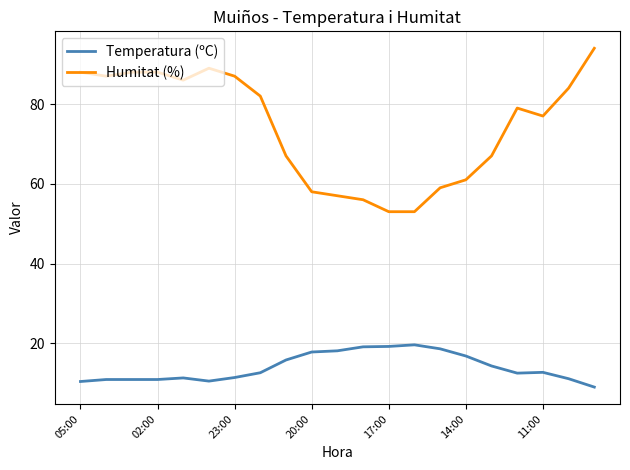

Is this an area chart (filled region under the line)?

No